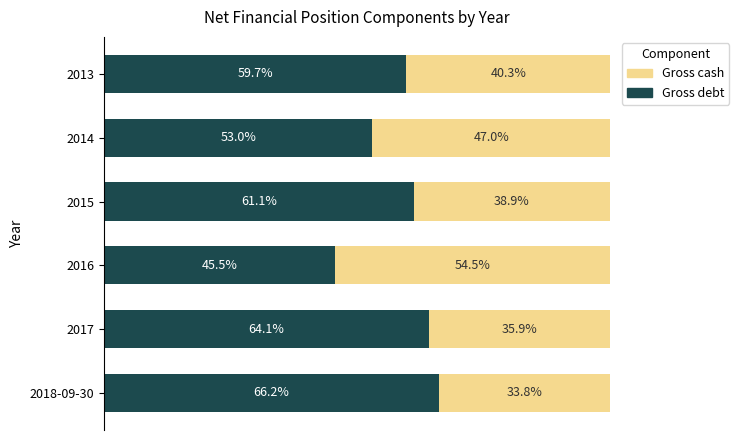

How many categories are shown in the chart?

6